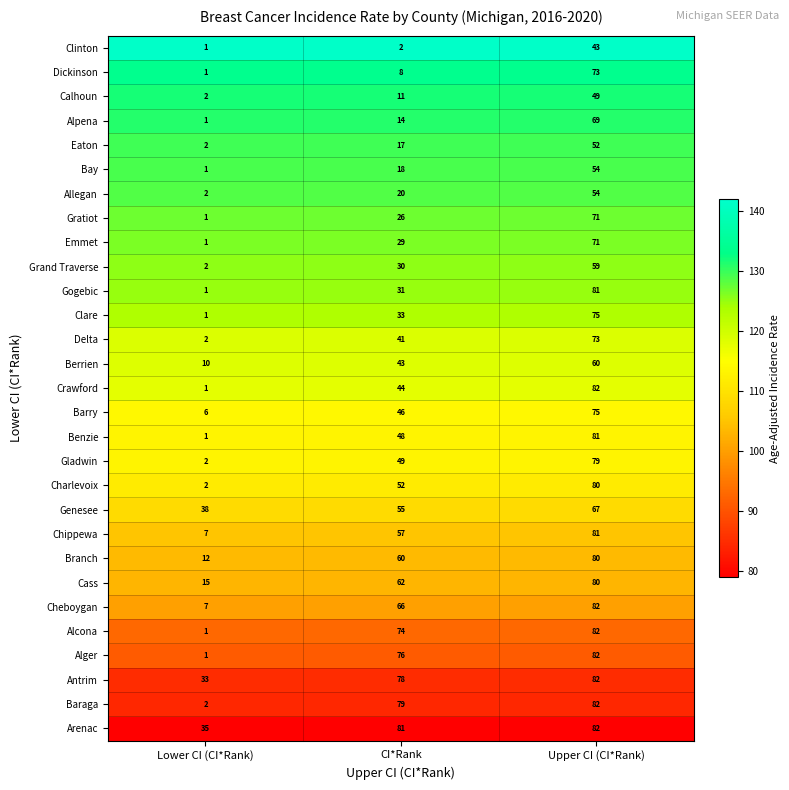

At which label is Clare closest to 38?

CI*Rank